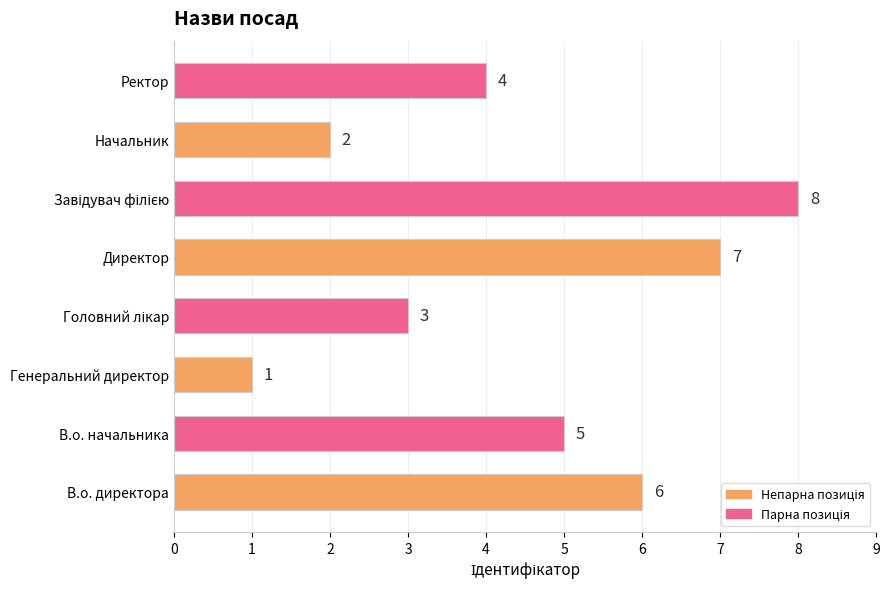

Reading bottom to top, list all the values displayed in this chart.

6	5	1	3	7	8	2	4